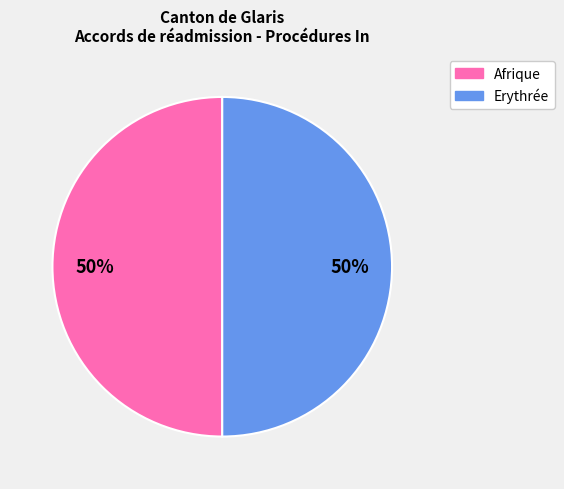

How many slices are in this pie chart?

2